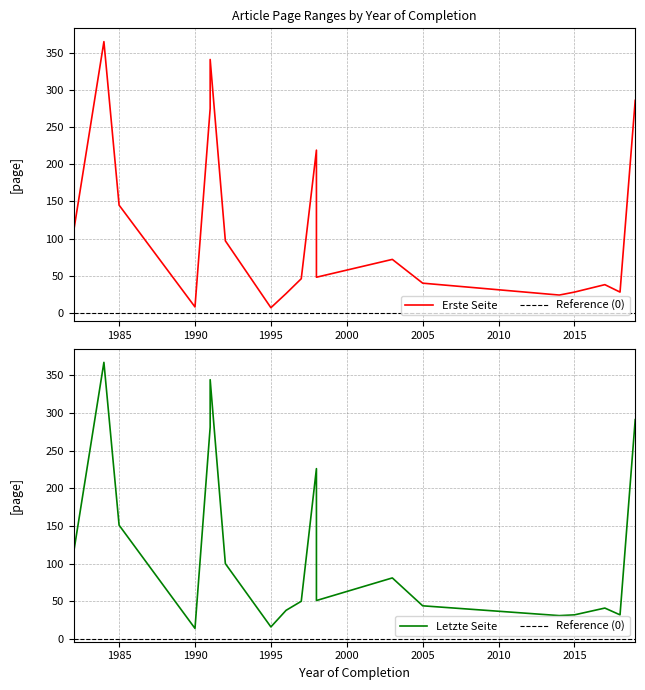

What is the difference between the highest and lowest values at 2017?

3